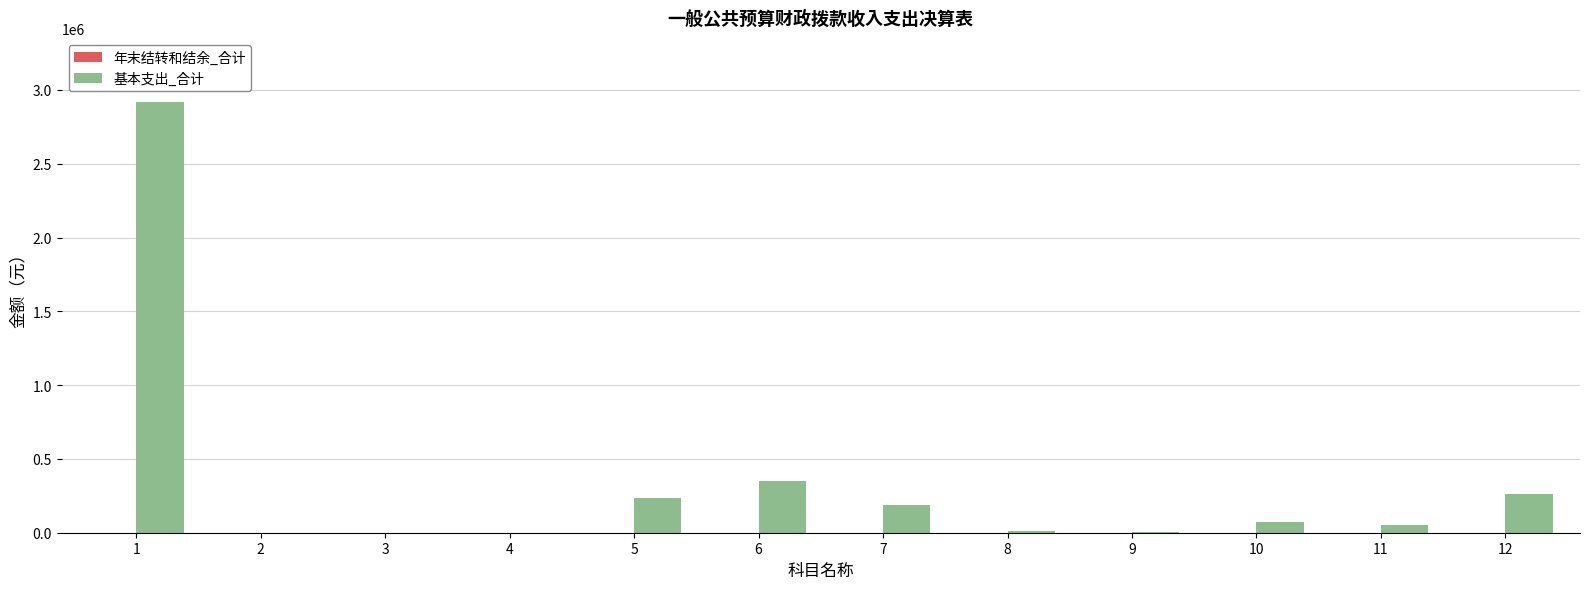

The value at 3 is 1278433.3. True or false?

False